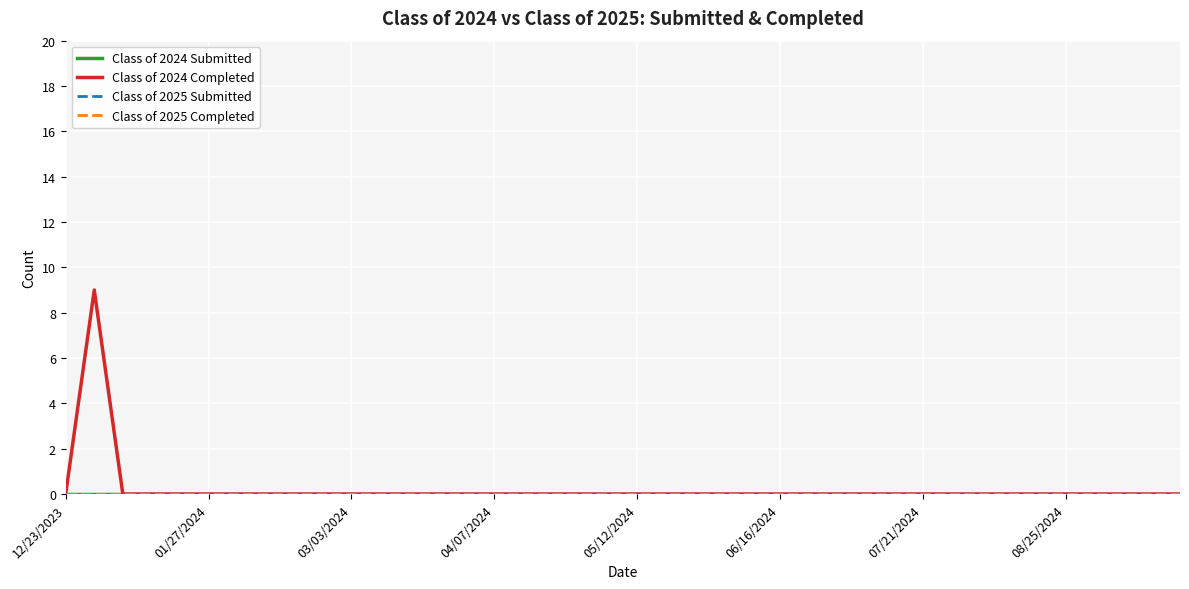

Does the chart display data point markers on the line(s)?

No